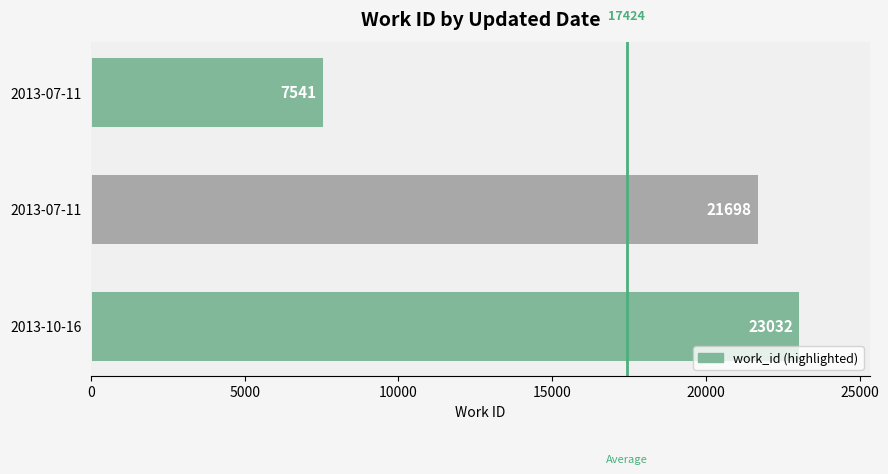

Does the chart contain any negative values?

No